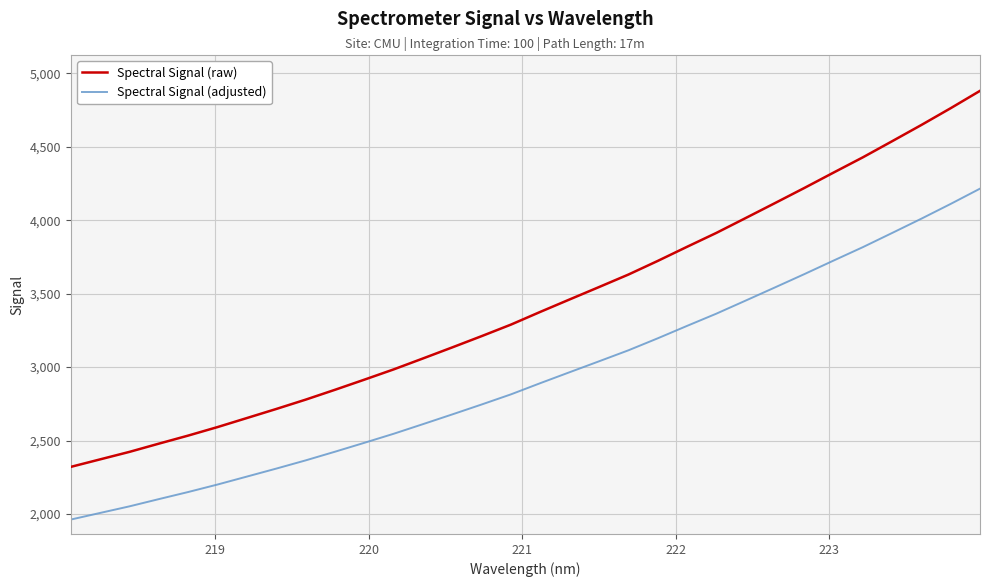

What is the greatest value displayed?

4880.4